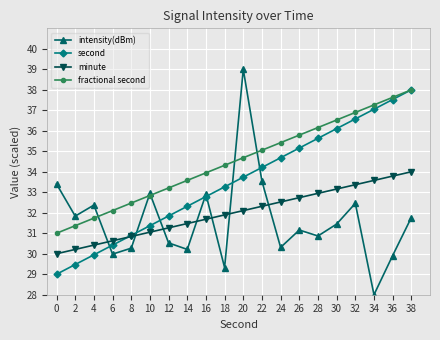

List the labels in order of second value, largest first.

38, 36, 34, 32, 30, 28, 26, 24, 22, 20, 18, 16, 14, 12, 10, 8, 6, 4, 2, 0